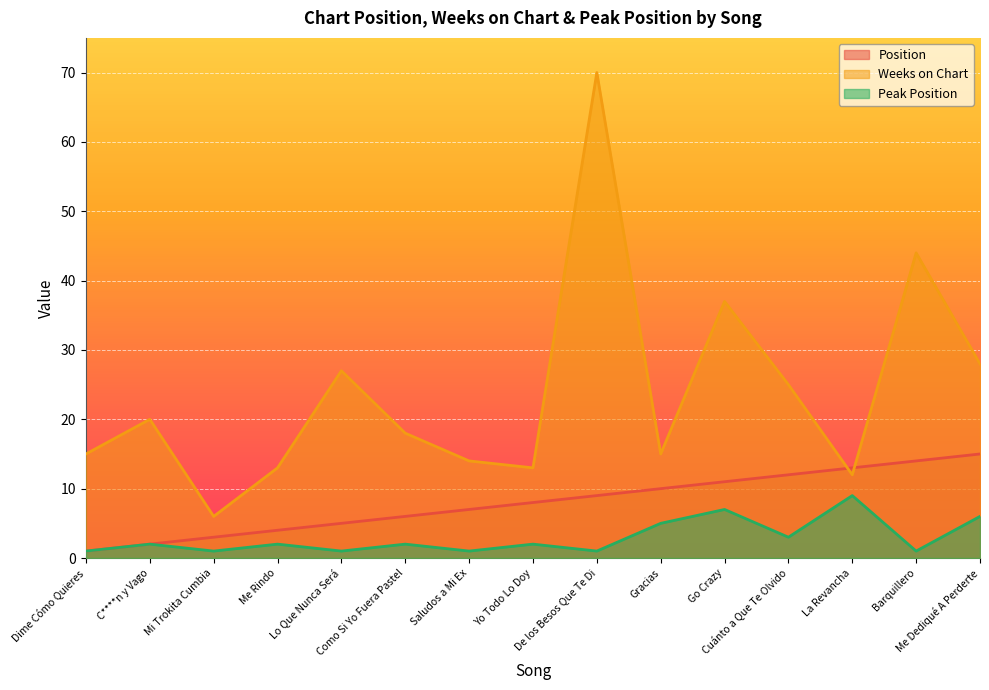

Is the value of Weeks on Chart at De los Besos Que Te Di greater than the value of Position at Barquillero?

Yes